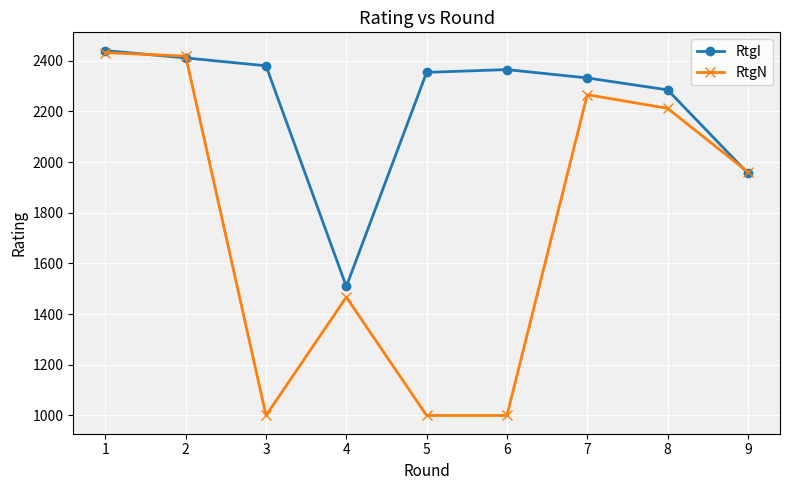

Reading right to left, what are all the values shown in this chart?

RtgI: 9=1956	8=2285	7=2332	6=2365	5=2354	4=1509	3=2380	2=2411	1=2440
RtgN: 9=1961	8=2212	7=2266	6=1000	5=1000	4=1467	3=1000	2=2418	1=2432